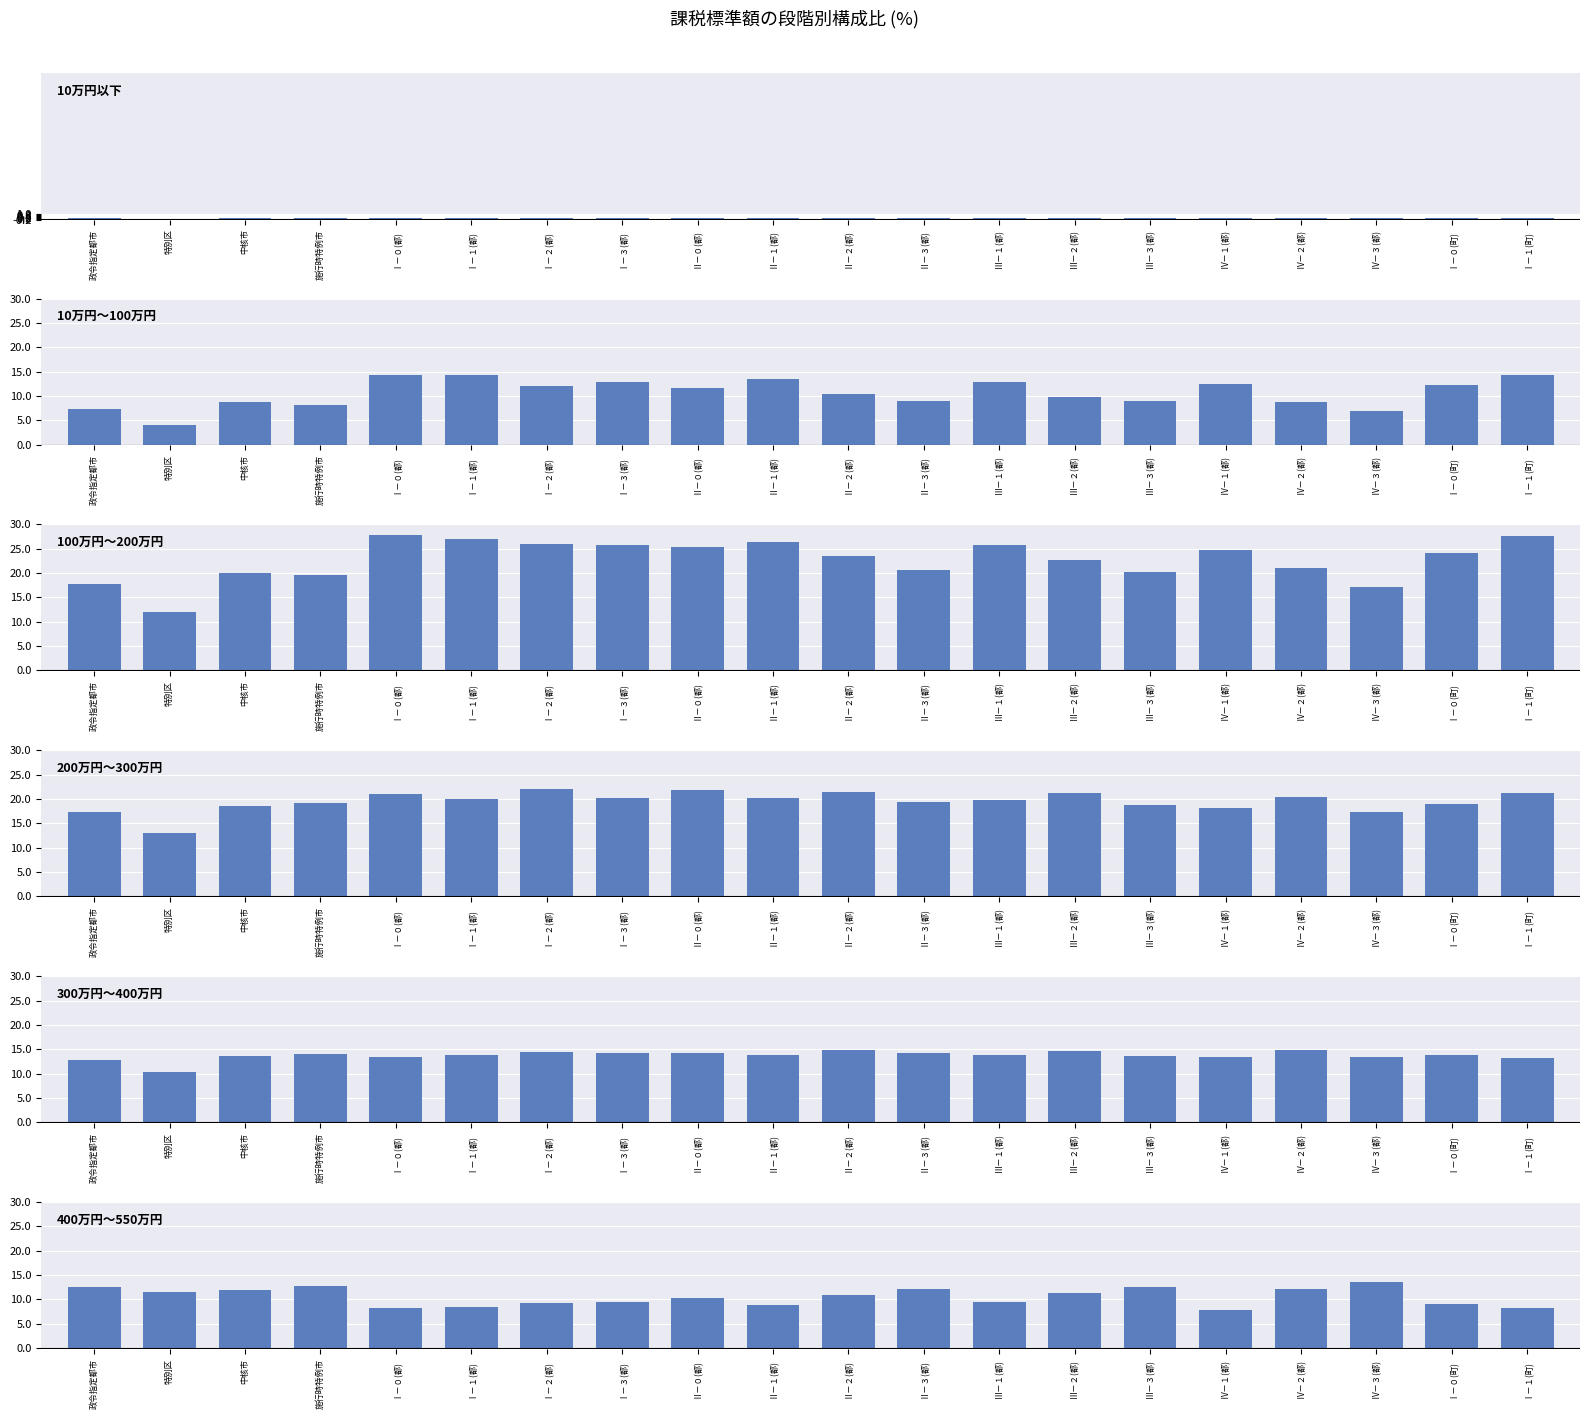

How many data points in 100万円～200万円 are less than 24?

10